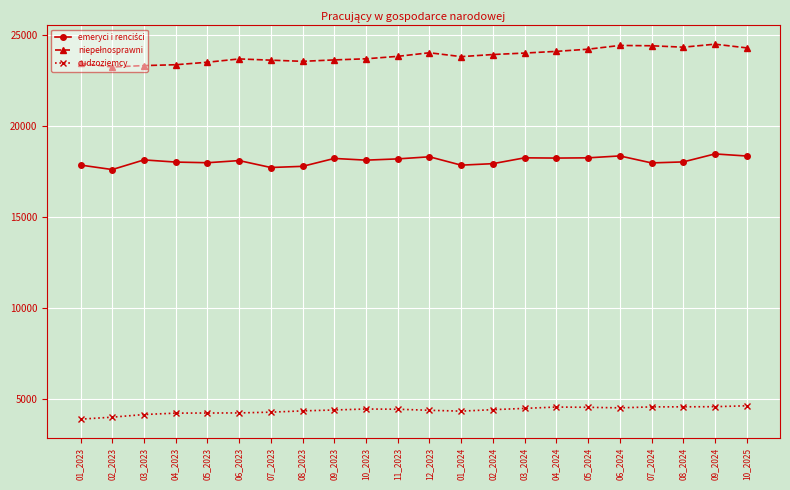

True or false: cudzoziemcy has more than 0 interior local peaks.

True